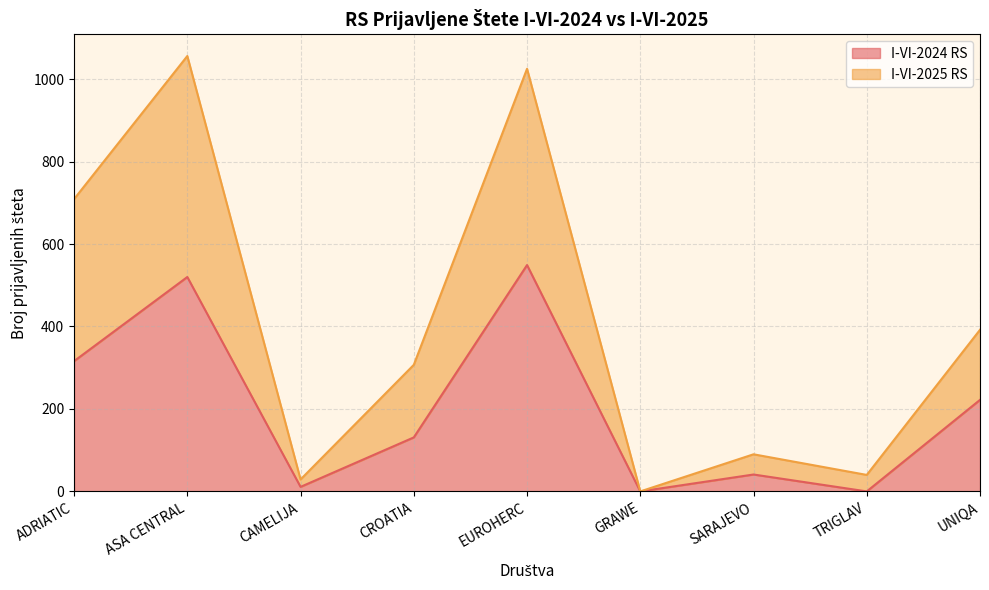

True or false: I-VI-2024 RS has more than 2 points higher than both neighbors.

True